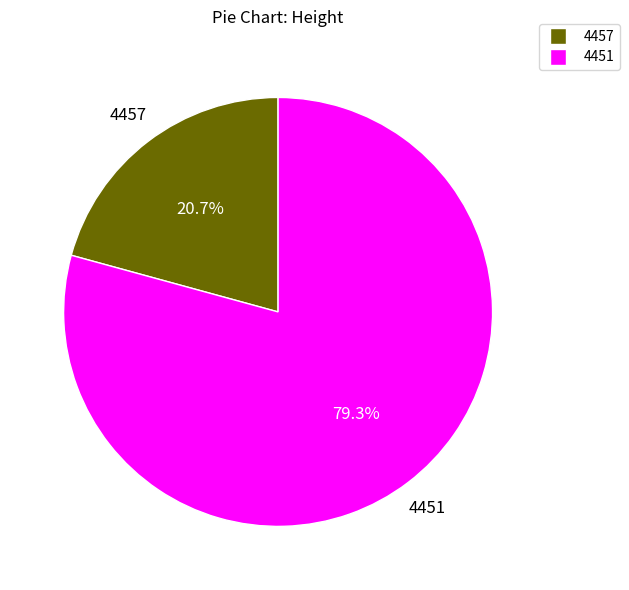

Which has a higher value, 4451 or 4457?

4451